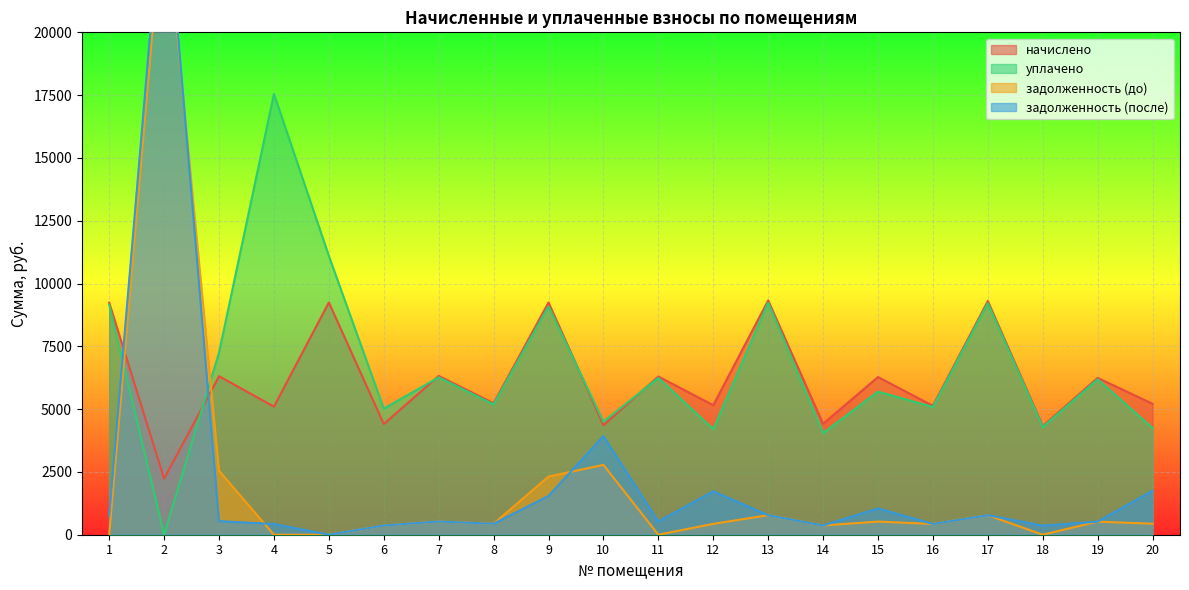

The задолженность (после) series shows 539.1 at 3. True or false?

True